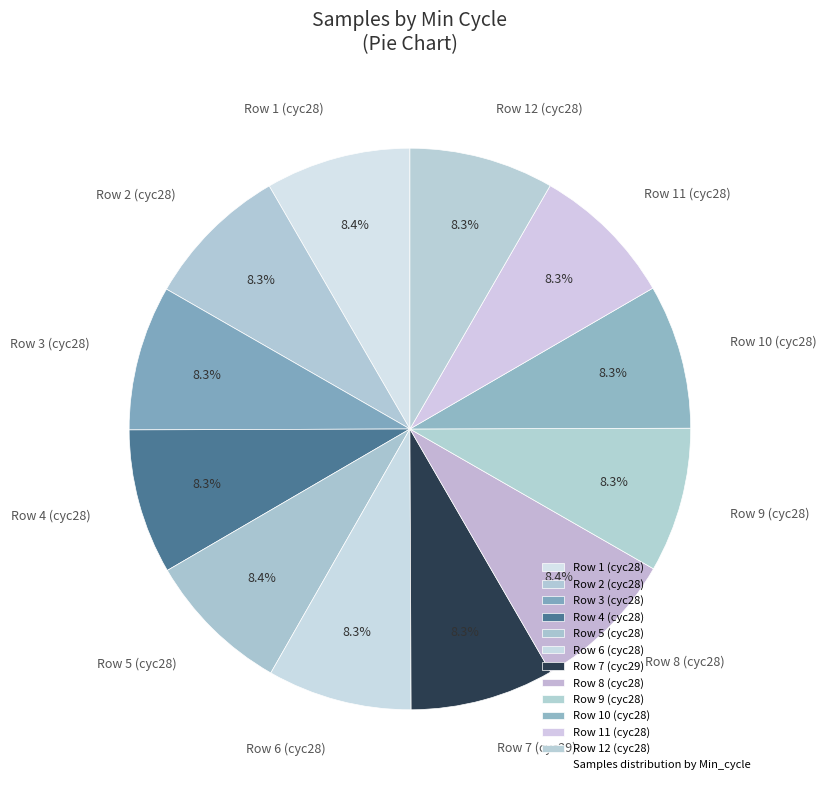

What is the ratio of the value at Row 10 (cyc28) to the value at Row 5 (cyc28)?

1.0